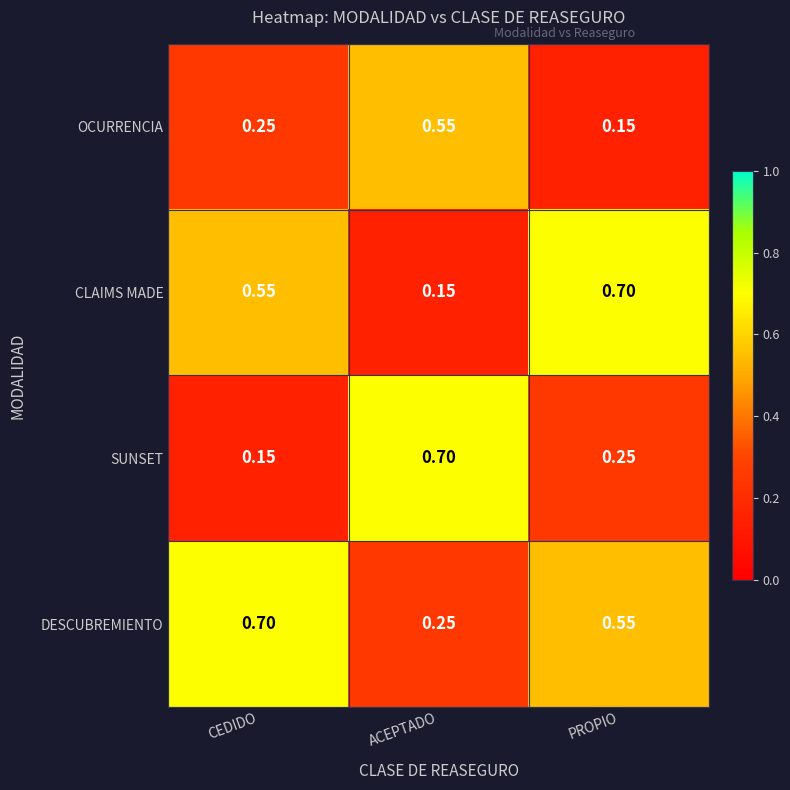

List the series in order of their overall mean, highest first.

DESCUBREMIENTO, CLAIMS MADE, SUNSET, OCURRENCIA